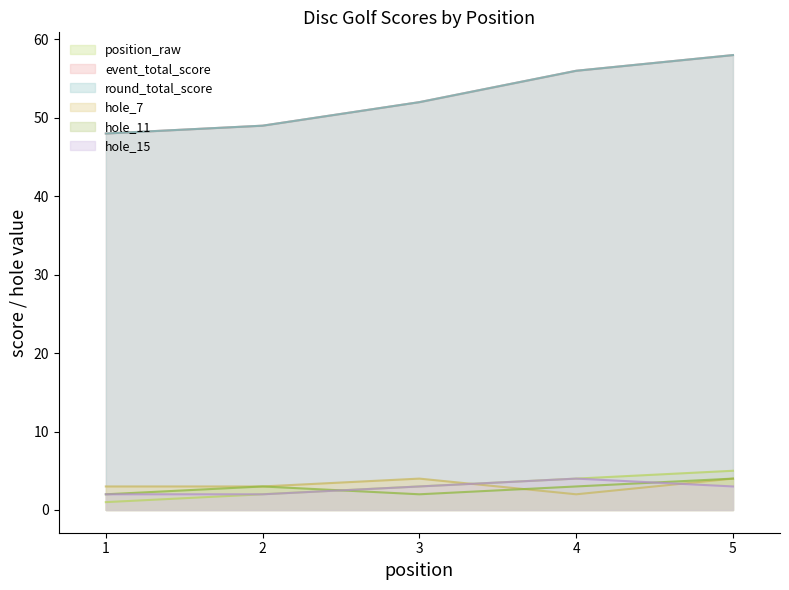

True or false: hole_11 has more than 1 points higher than both neighbors.

False